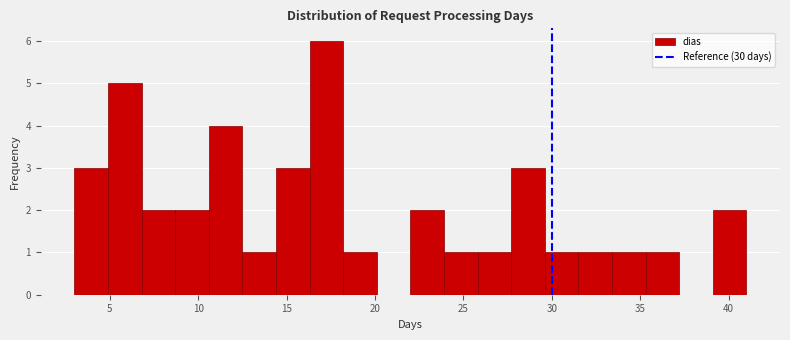

Read against the x-axis, roughly where is the centre of the tallest bar?

17.5